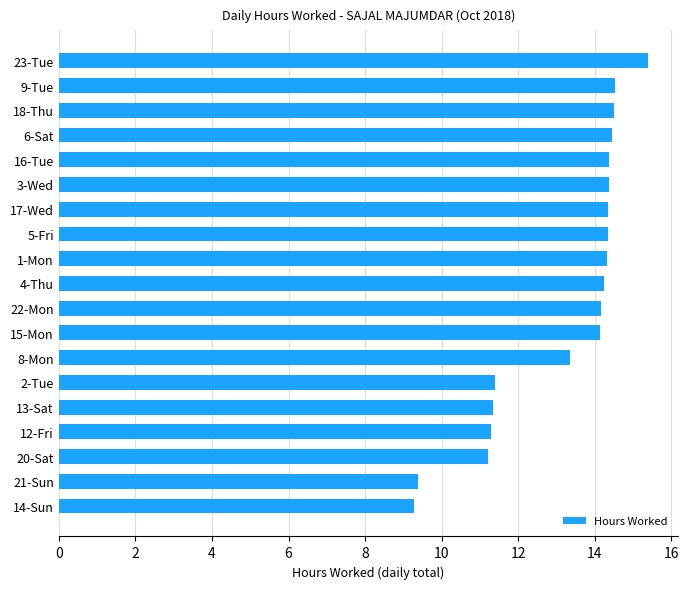

What is the sum of the values at 15-Mon and 17-Wed?

28.5